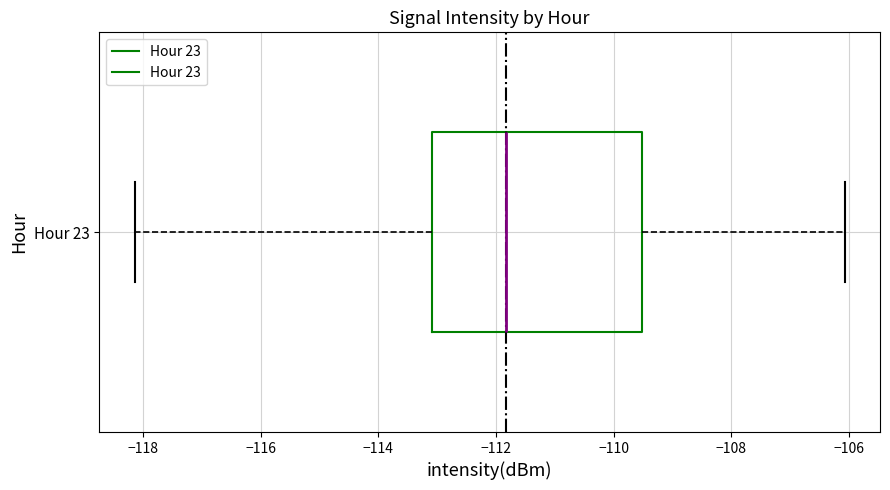

Transcribe this box plot: give where the median line is, the range the box spans, and where the two whiskers end, as read against the x-axis. The values are not printed on the chart, so give them approximately, as read against the axis.

median -111.8, box -113.0 to -109.6, whiskers -118.2 to -106.0